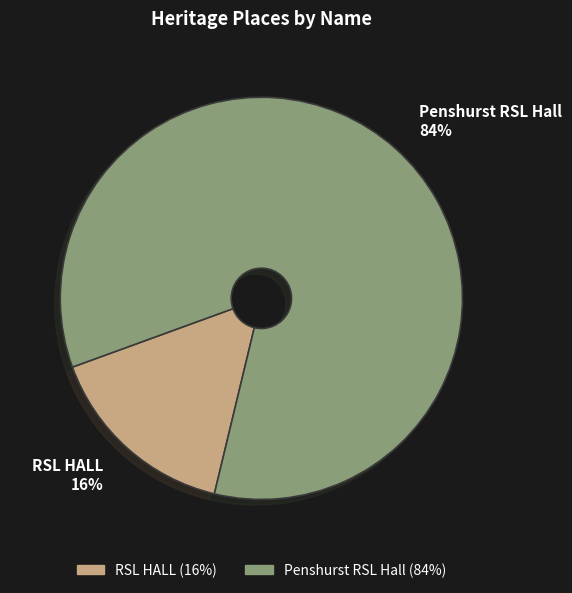

To the nearest percent, what portion does Penshurst RSL Hall represent?

84%